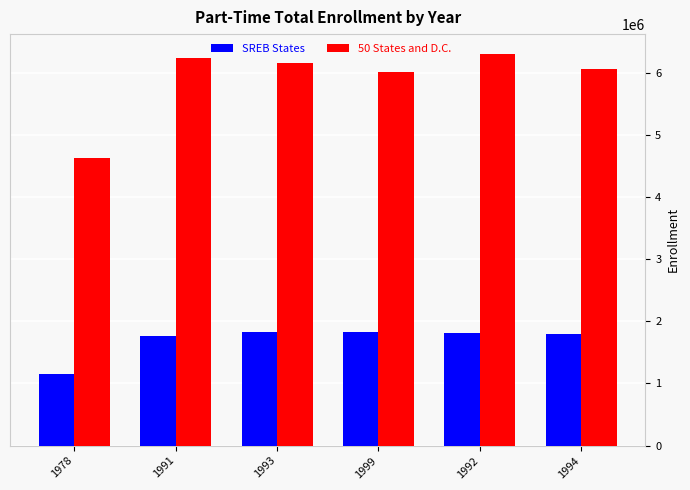

What is the spread (max minus min) of values at 1978?

3474383